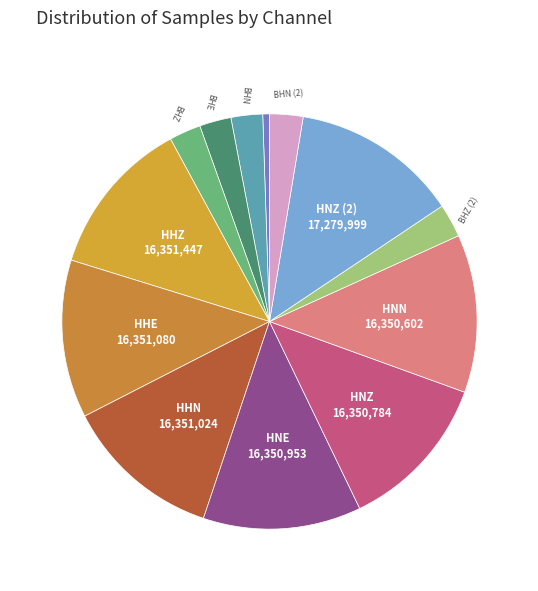

Count the number of slices in the pie.

13